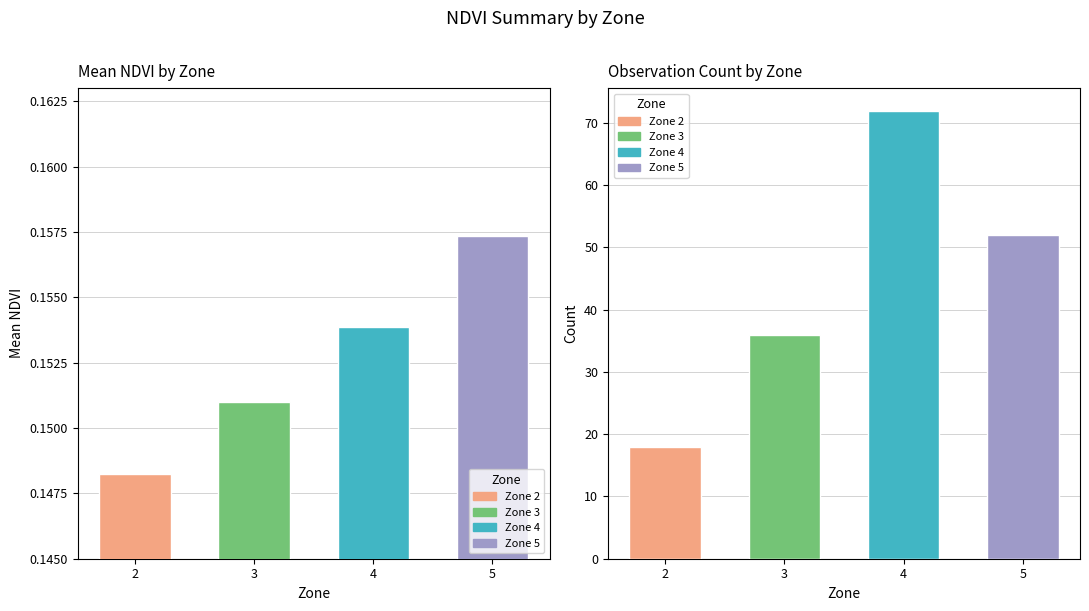

Which label corresponds to the largest value in the chart?

4